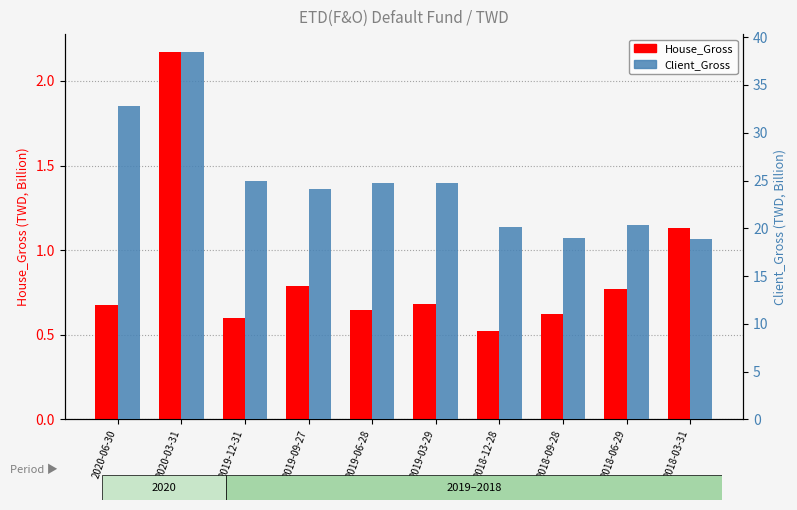

Reading right to left, list all the values displayed in this chart.

House_Gross: 2018-03-31=1.1	2018-06-29=0.8	2018-09-28=0.6	2018-12-28=0.5	2019-03-29=0.7	2019-06-28=0.6	2019-09-27=0.8	2019-12-31=0.6	2020-03-31=2.2	2020-06-30=0.7
Client_Gross: 2018-03-31=18.9	2018-06-29=20.3	2018-09-28=19.0	2018-12-28=20.1	2019-03-29=24.8	2019-06-28=24.8	2019-09-27=24.1	2019-12-31=24.9	2020-03-31=38.4	2020-06-30=32.8